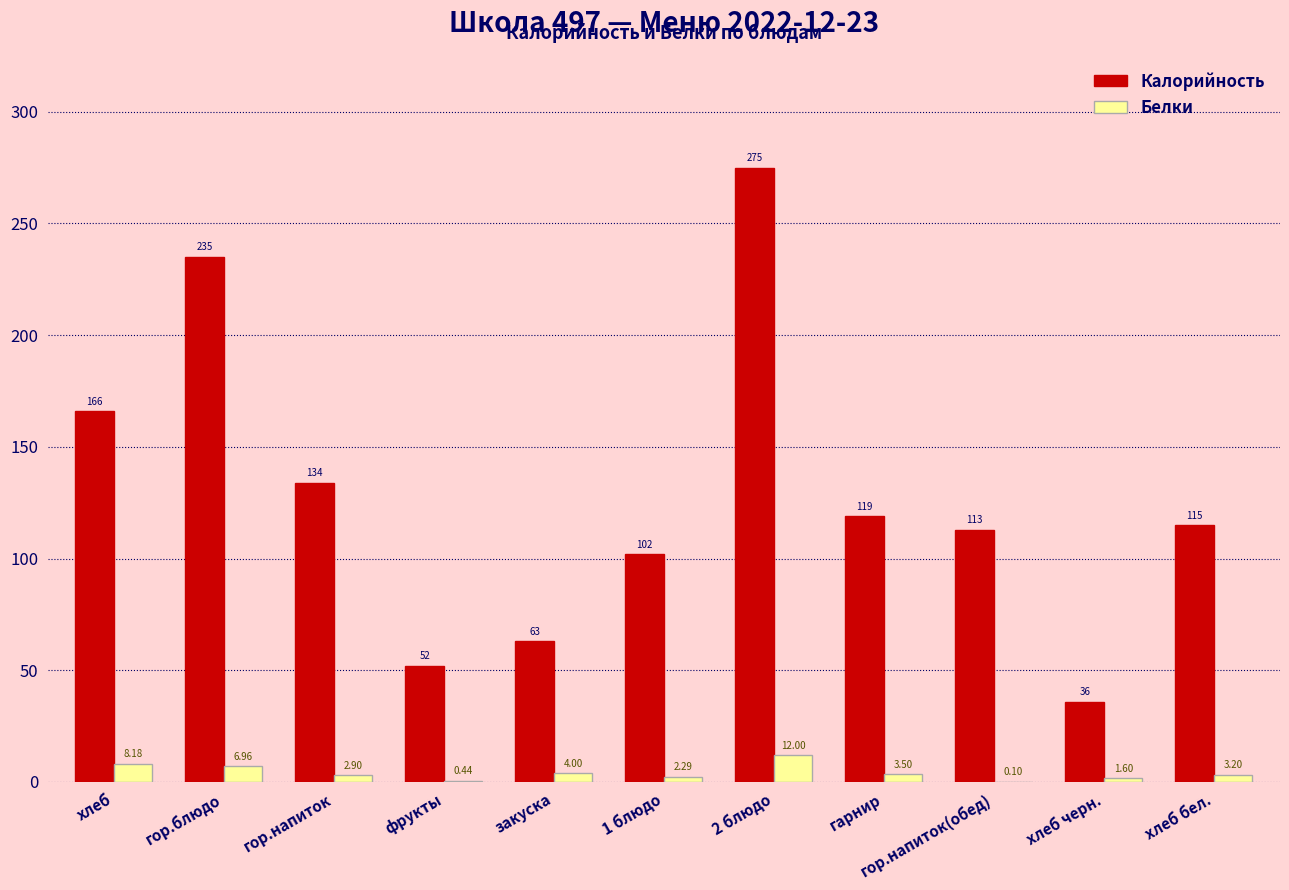

Is the value of Белки at фрукты greater than the value of Калорийность at 1 блюдо?

No